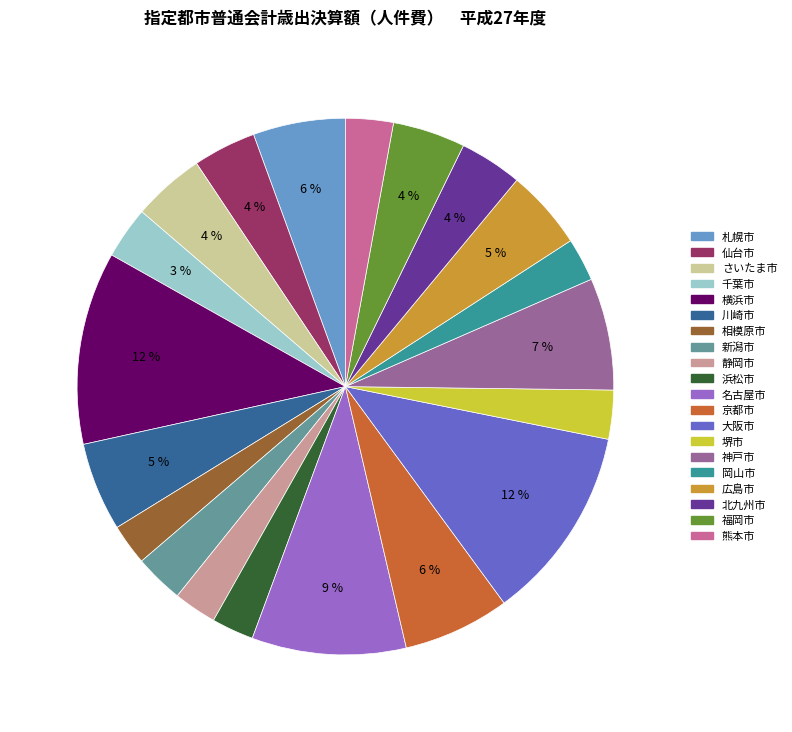

Which has a higher value, 岡山市 or 広島市?

広島市